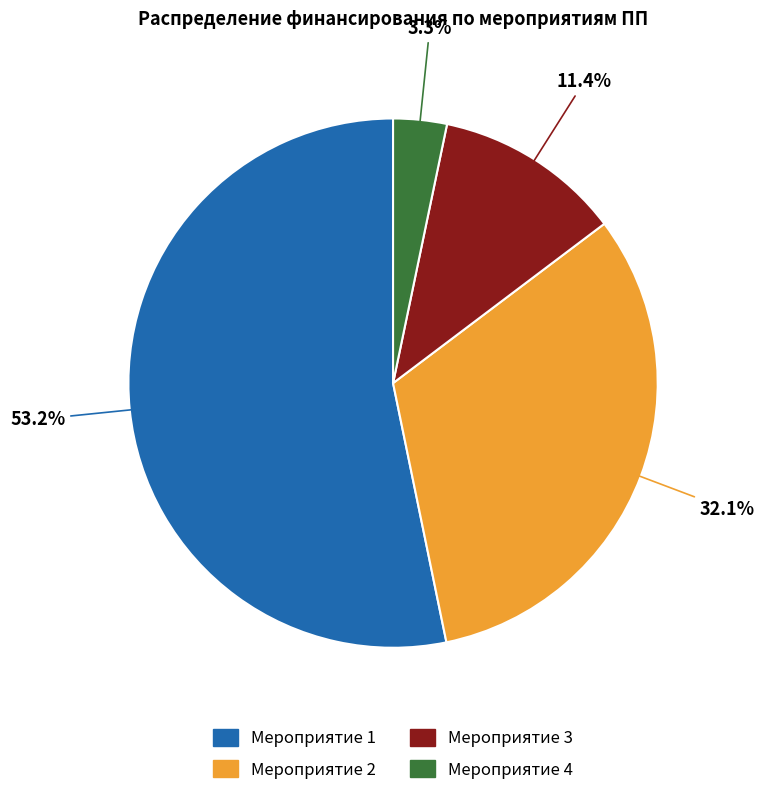

Count the number of slices in the pie.

4